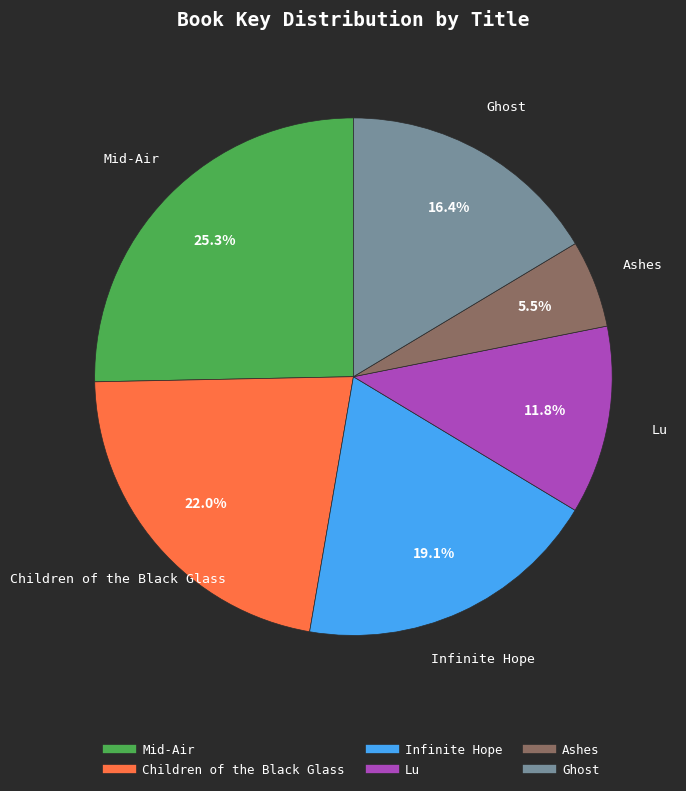

Count the number of slices in the pie.

6